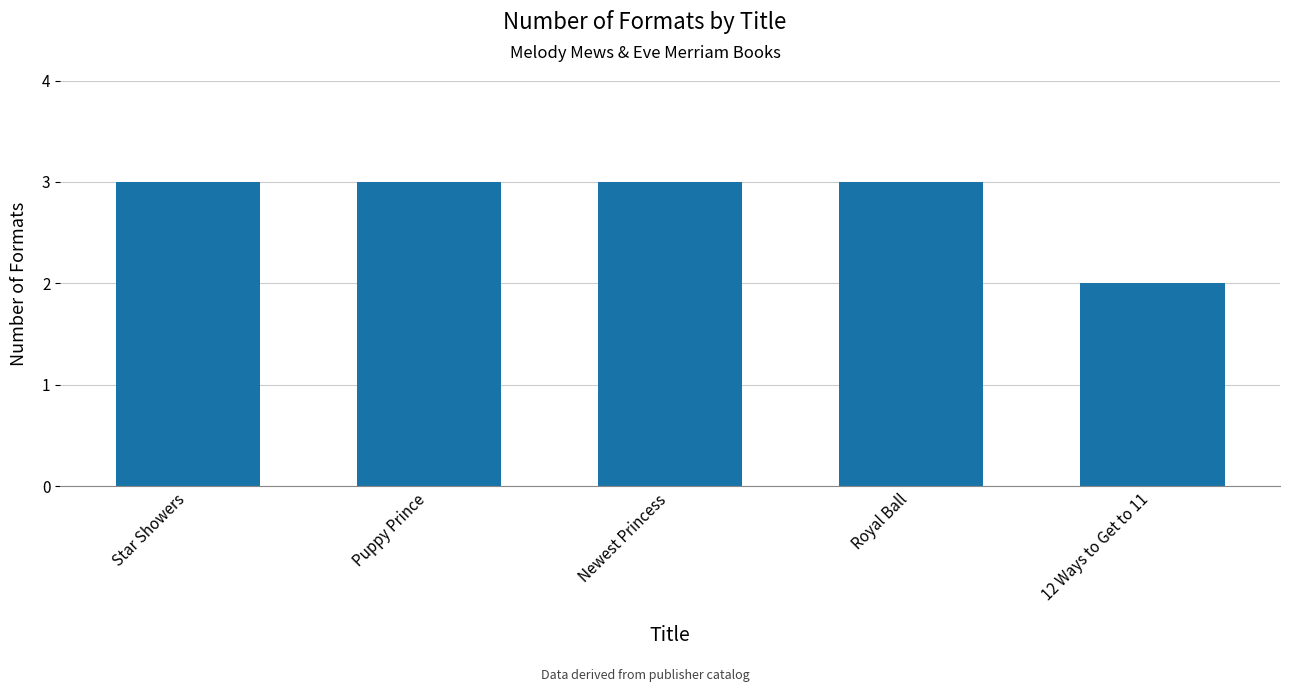

Which category has the lowest value across all series?

12 Ways to Get to 11